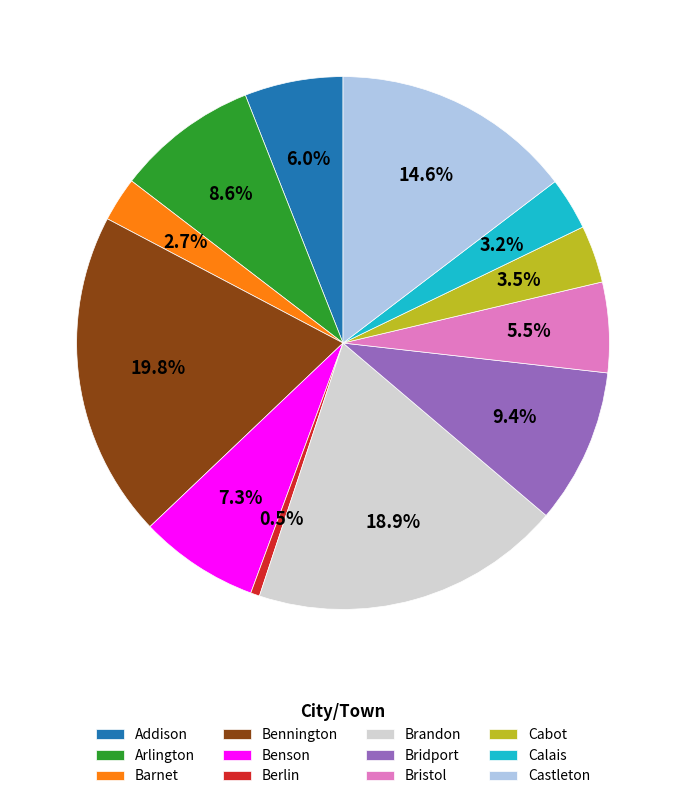

Does Benson represent more than half of the total?

No